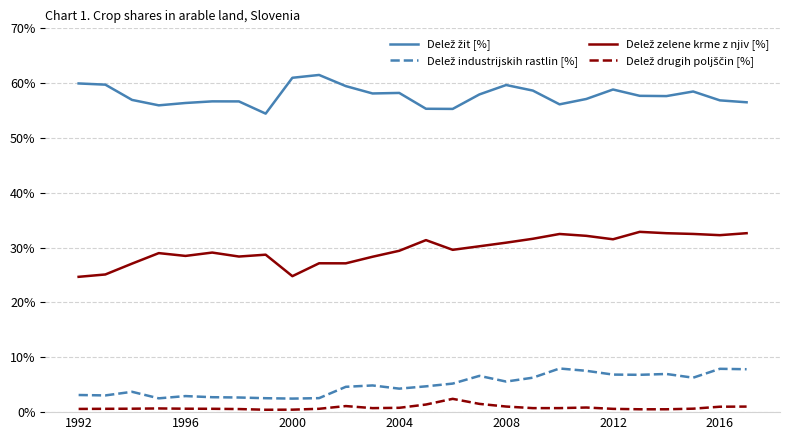

What is the maximum value shown in the chart?

61.5